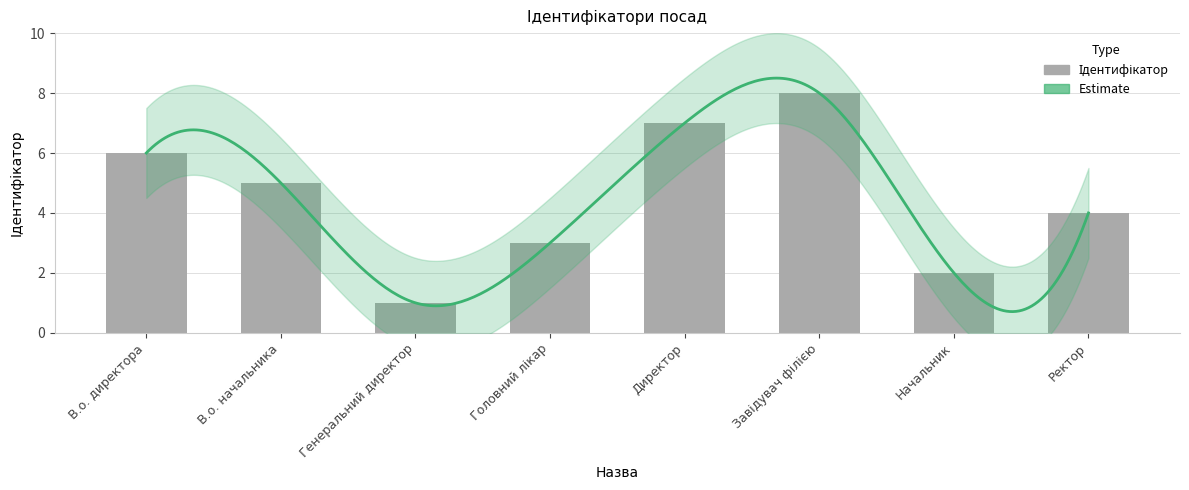

What is the approximate value at Генеральний директор?

1